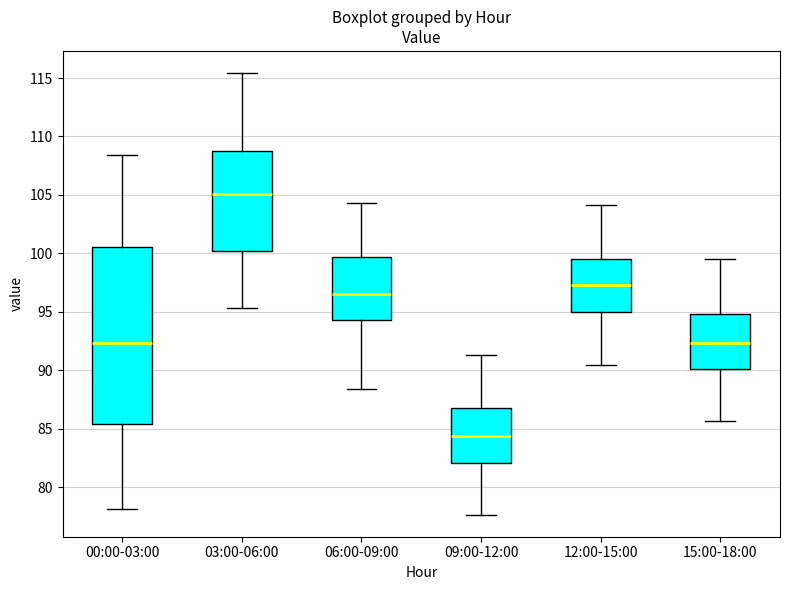

Reading left to right, transcribe this box plot: for each box, give where its median line is, the range the box spans, and where its two whiskers end, as read against the y-axis. The values are not printed on the chart, so give them approximately, as read against the axis.

00:00-03:00: median 92.5, box 85.5 to 100.5, whiskers 78.0 to 108.5
03:00-06:00: median 105.0, box 100.0 to 108.5, whiskers 95.5 to 115.5
06:00-09:00: median 96.5, box 94.5 to 99.5, whiskers 88.5 to 104.5
09:00-12:00: median 84.5, box 82.0 to 86.5, whiskers 77.5 to 91.5
12:00-15:00: median 97.5, box 95.0 to 99.5, whiskers 90.5 to 104.0
15:00-18:00: median 92.5, box 90.0 to 95.0, whiskers 85.5 to 99.5